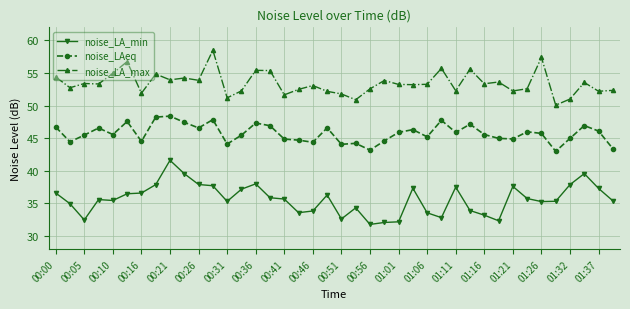

True or false: noise_LA_max and noise_LAeq intersect in this chart.

False